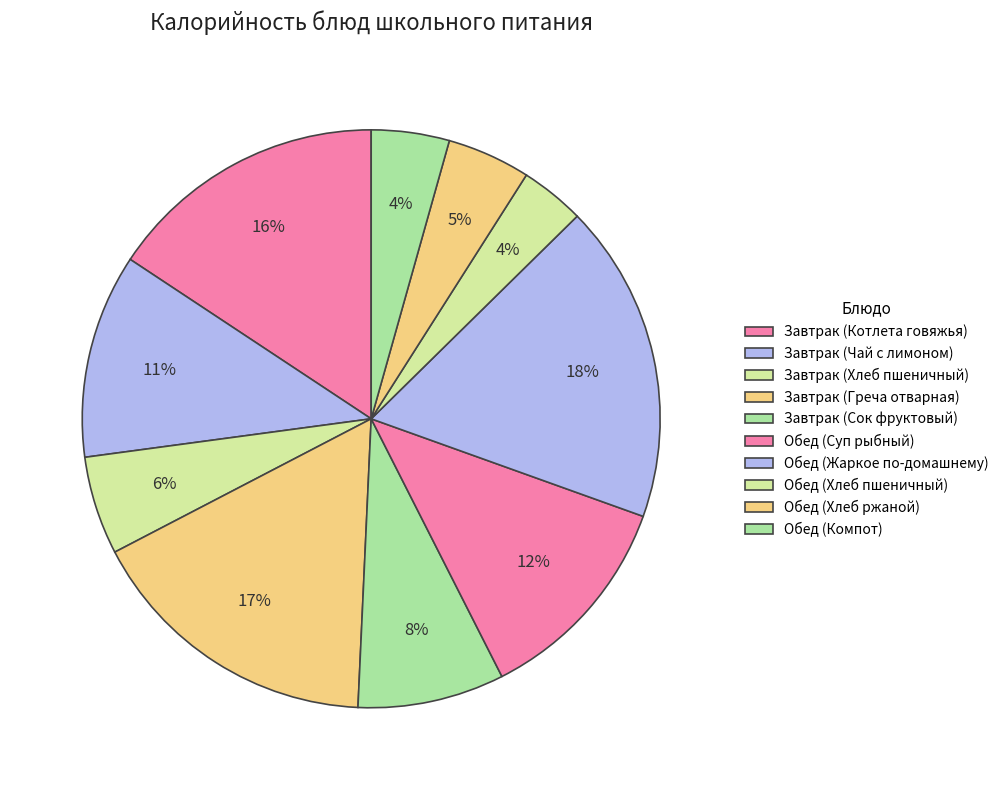

The Завтрак (Котлета говяжья) slice represents 25% of the pie. True or false?

False